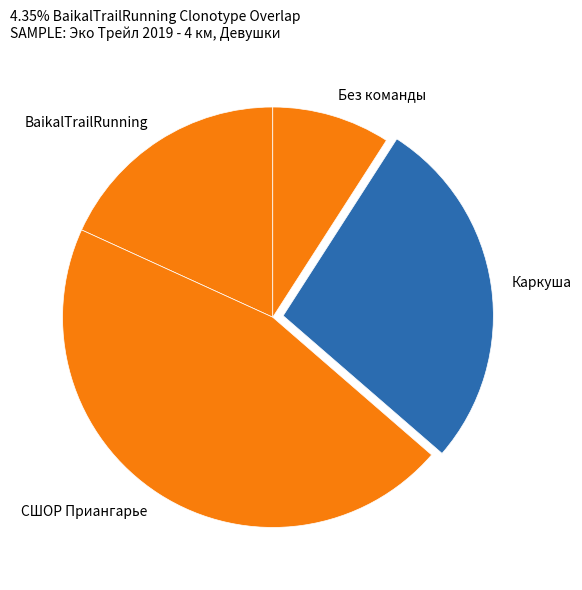

Do СШОР Приангарье and BaikalTrailRunning together represent more than half of the pie?

Yes